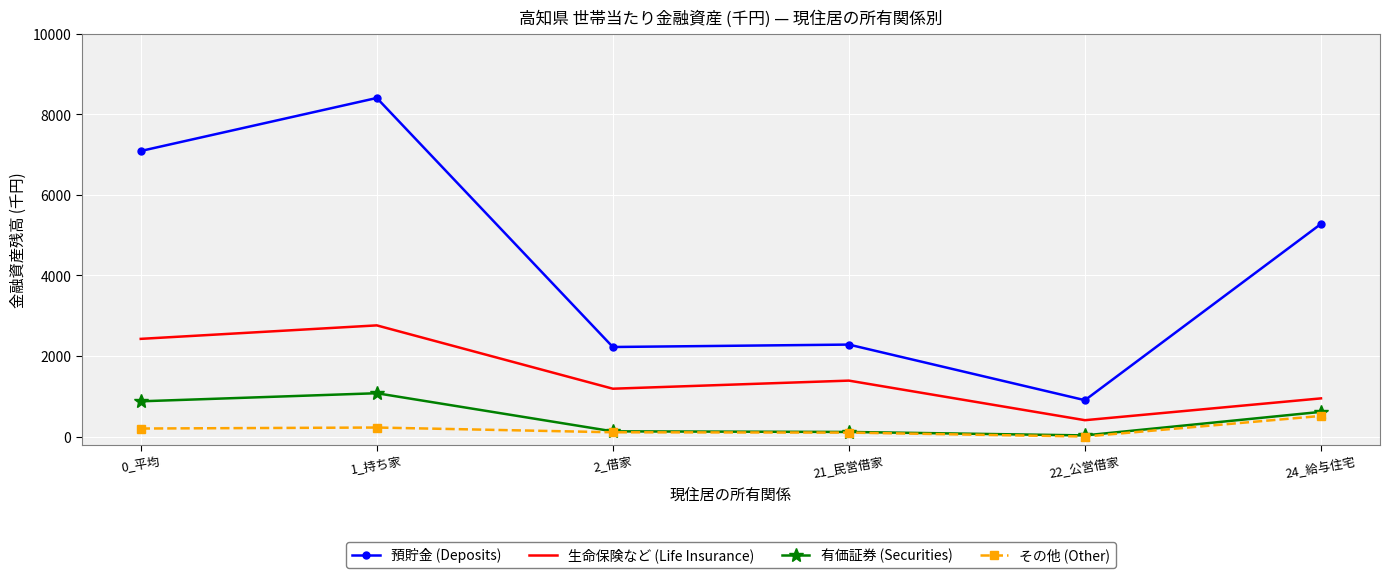

List the series in order of their peak value, lowest first.

その他 (Other), 有価証券 (Securities), 生命保険など (Life Insurance), 預貯金 (Deposits)